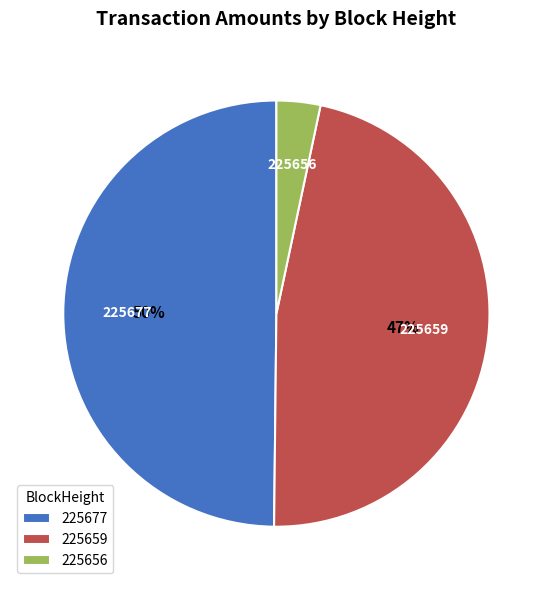

The 225656 slice represents 18% of the pie. True or false?

False